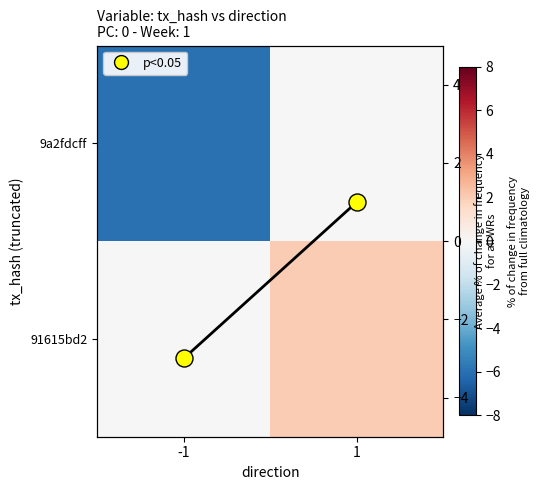

Which series has the widest spread of values?

9a2fdcff